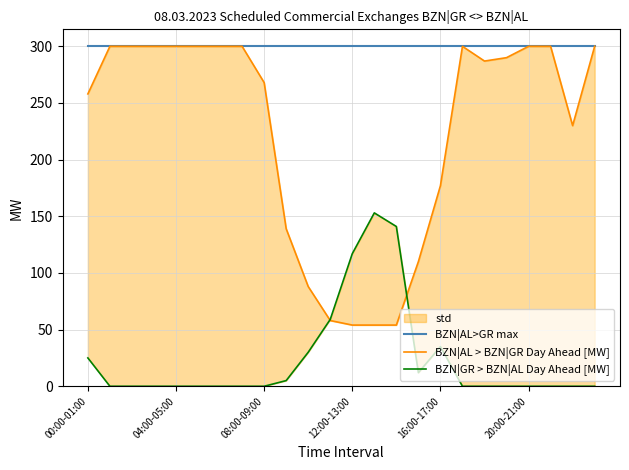

How many lines are shown in the chart?

3